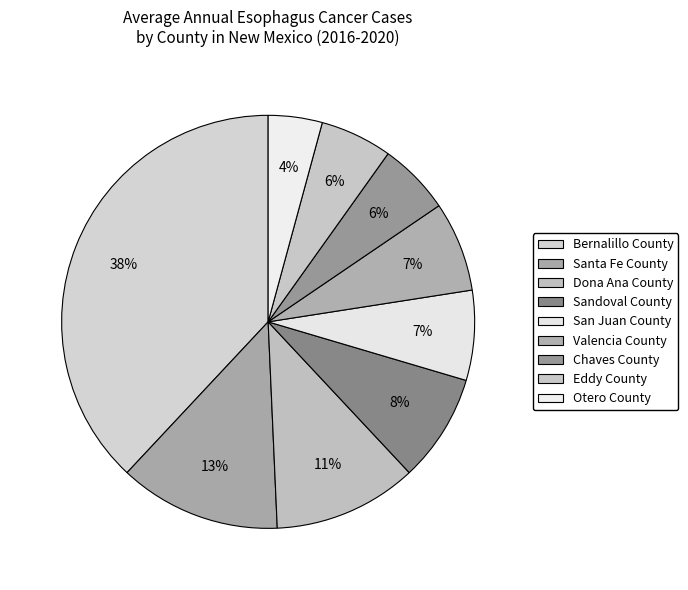

Count the number of slices in the pie.

9